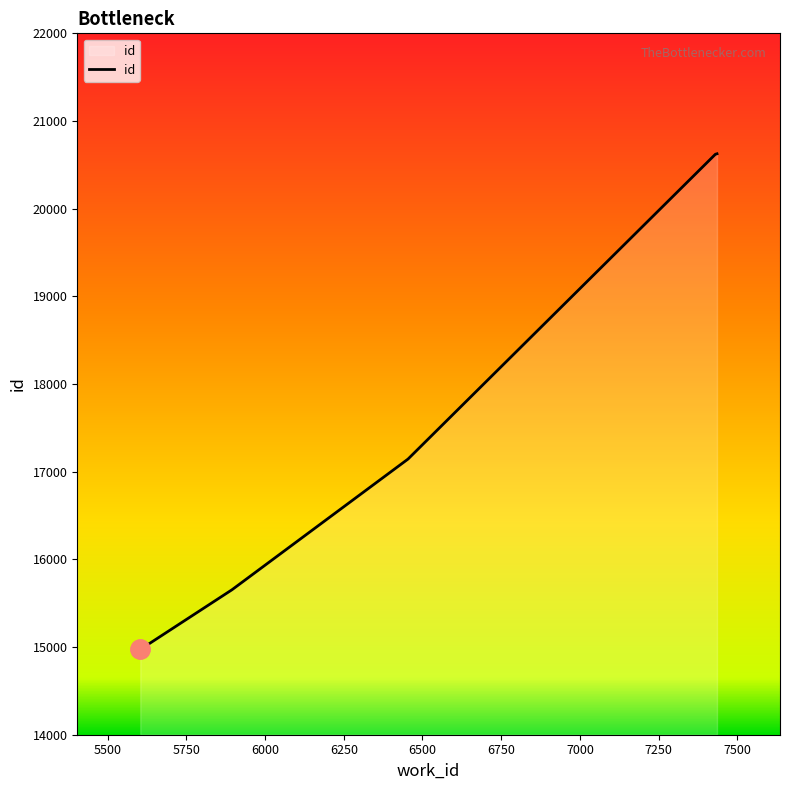

Rank the categories by value from lowest to highest.

5604, 5610, 5610, 5895, 6454, 7430, 7431, 7433, 7434, 7435